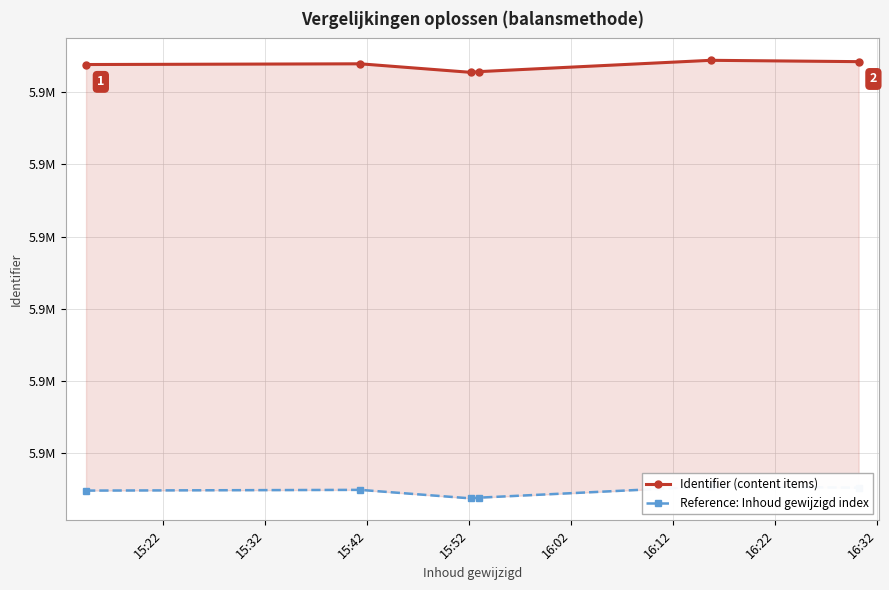

What is the maximum value for Reference: Inhoud gewijzigd index?

5893076.2